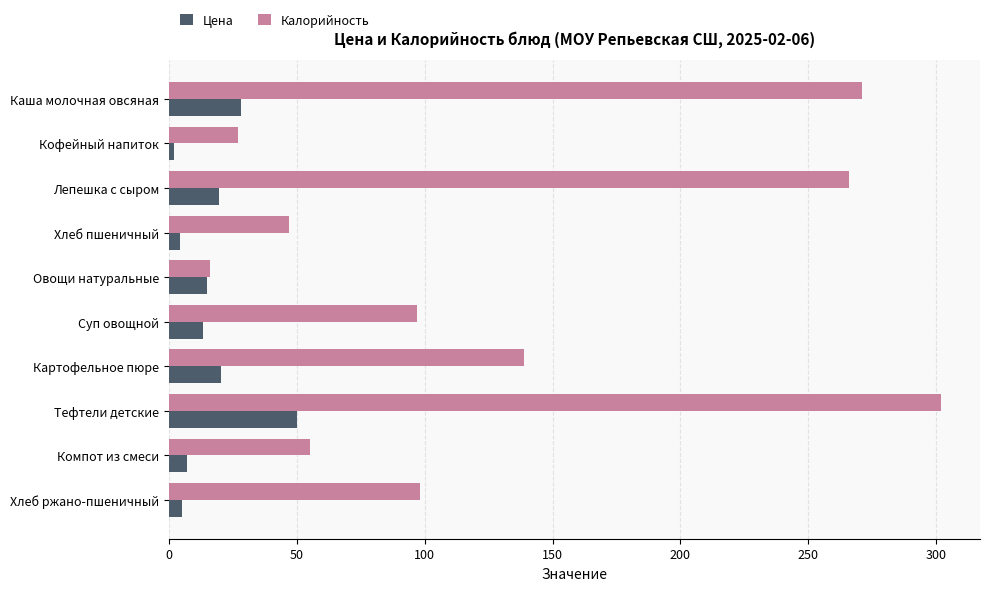

Where is Калорийность nearest to the value 159?

Картофельное пюре